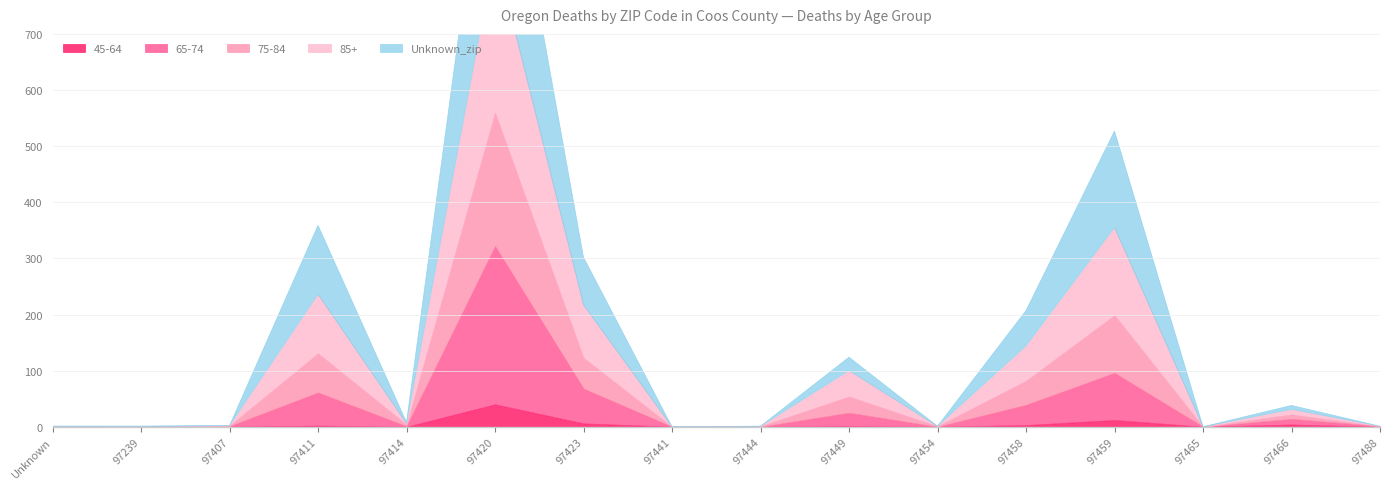

The value of 85+ at 97423 is 65. True or false?

False